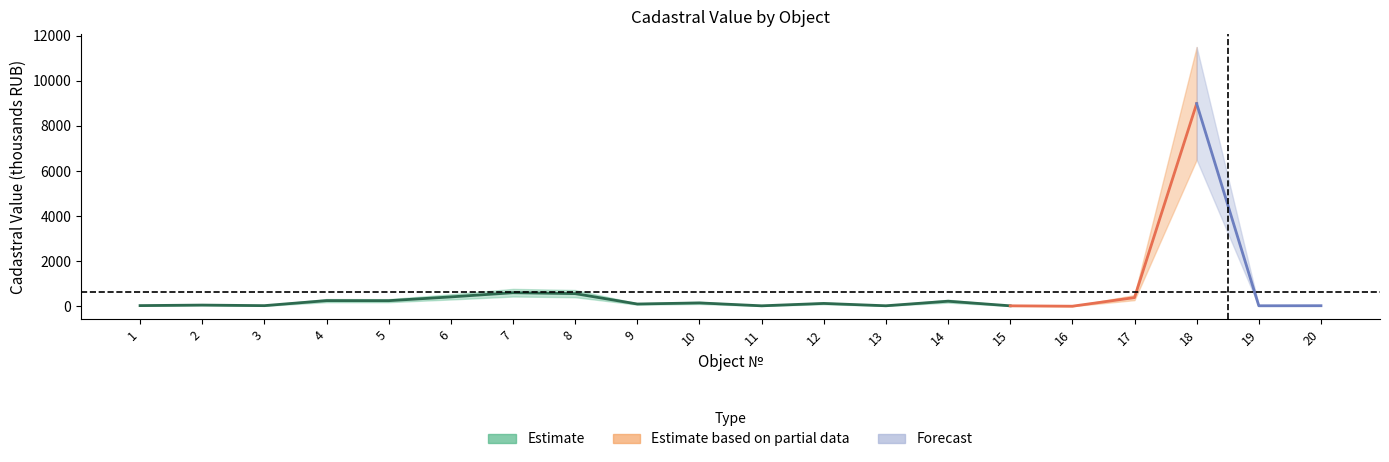

Is it true that Upper Bound equals 11500.0 at 18?

True